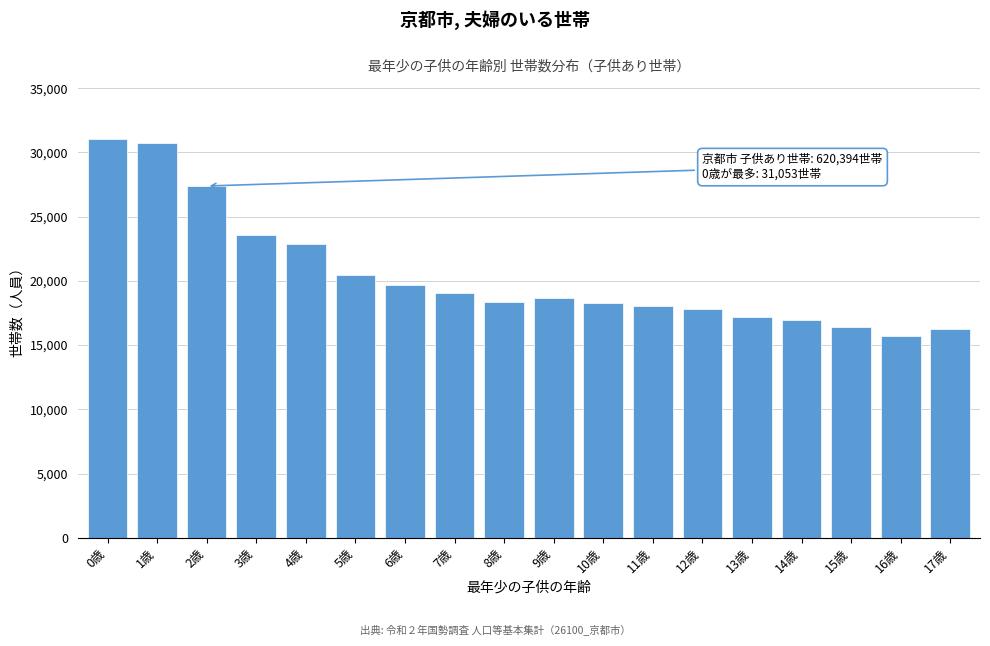

What is the change in value from 0歳 to 13歳?

-13877